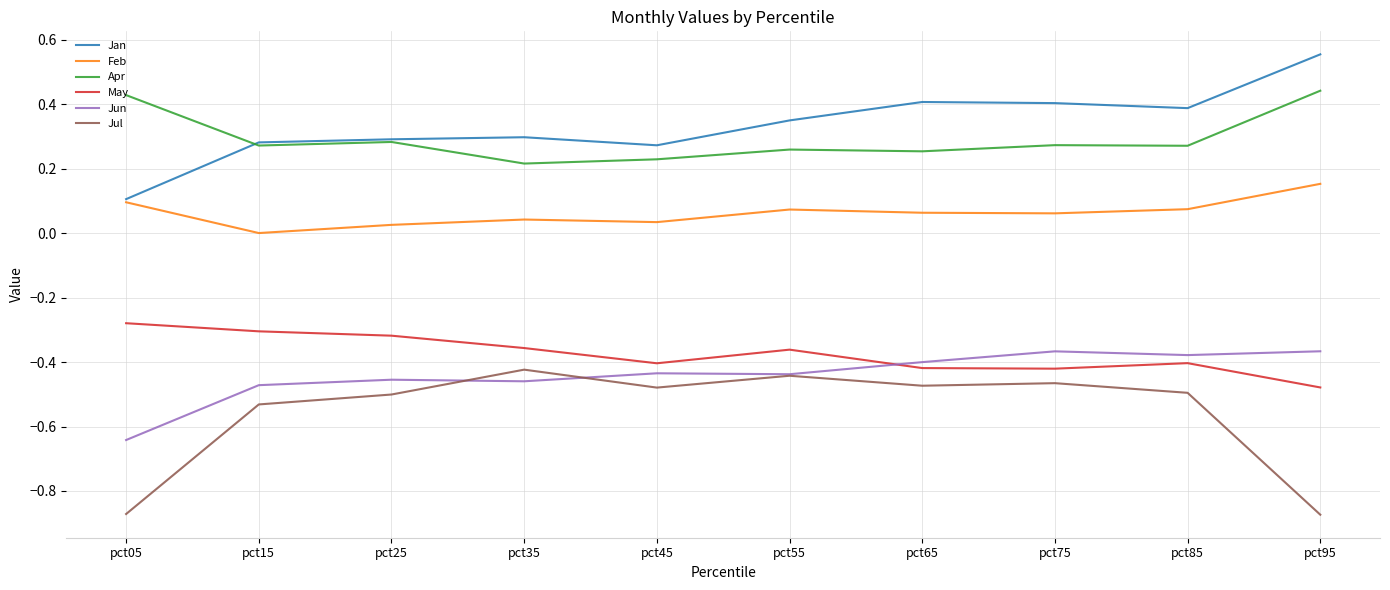

Is it true that Jun equals -0.8 at pct35?

False